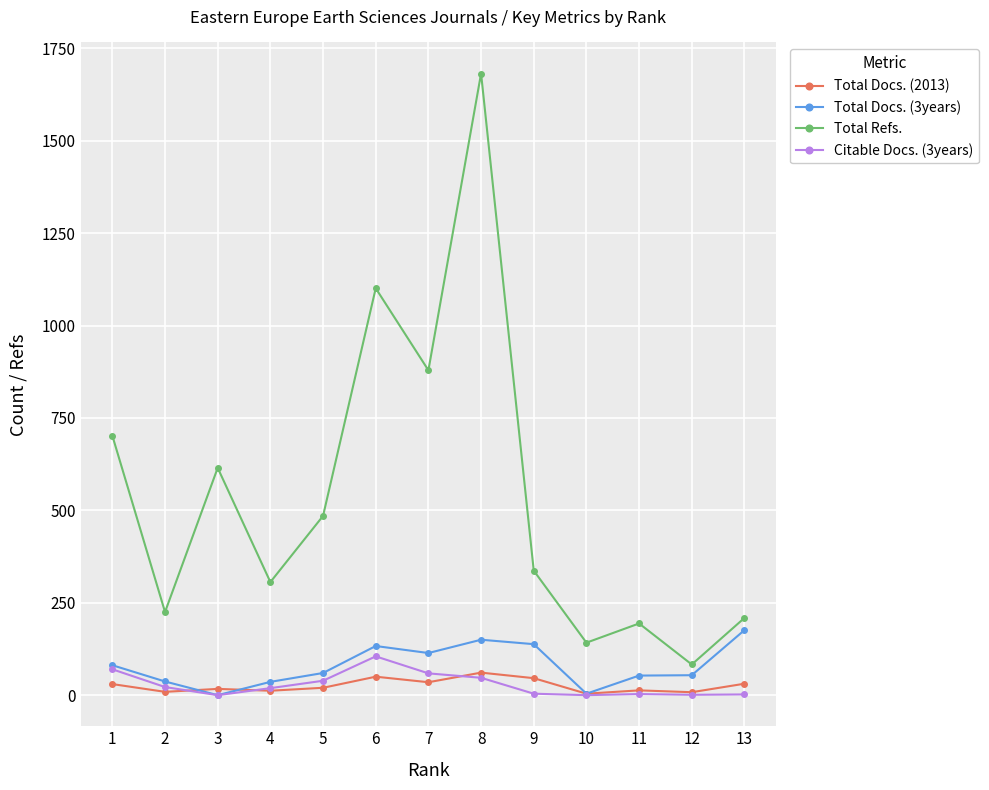

What is the total value across all series at 3?

632